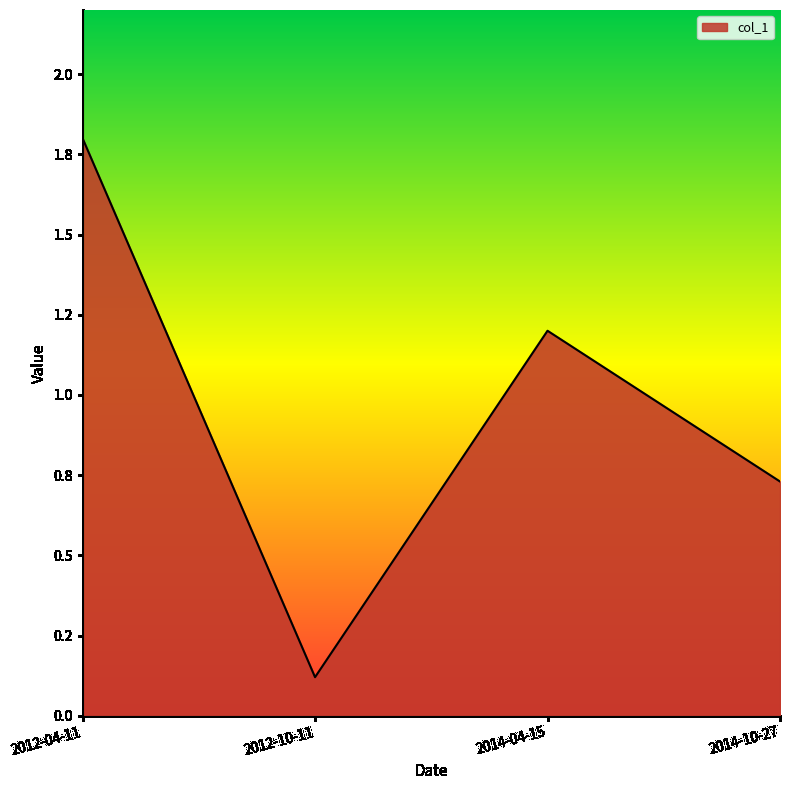

Where is the first local minimum?

2012-10-11